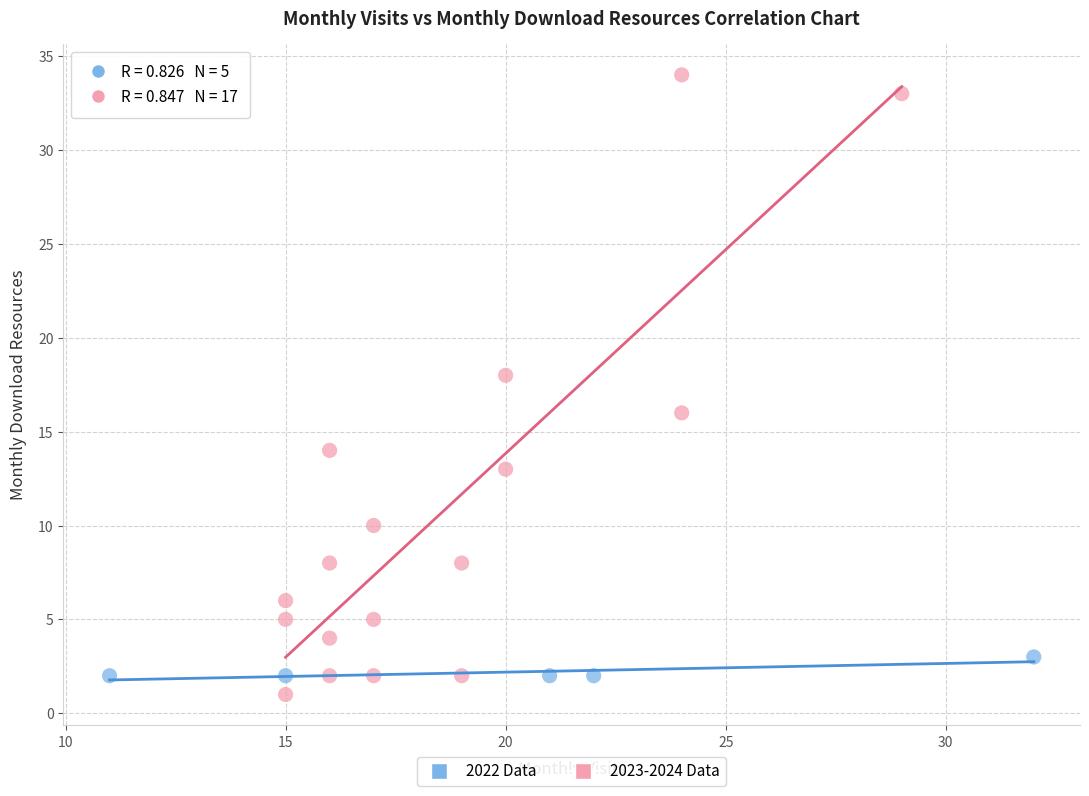

Which series contains the highest Y value?

2023-2024 Data